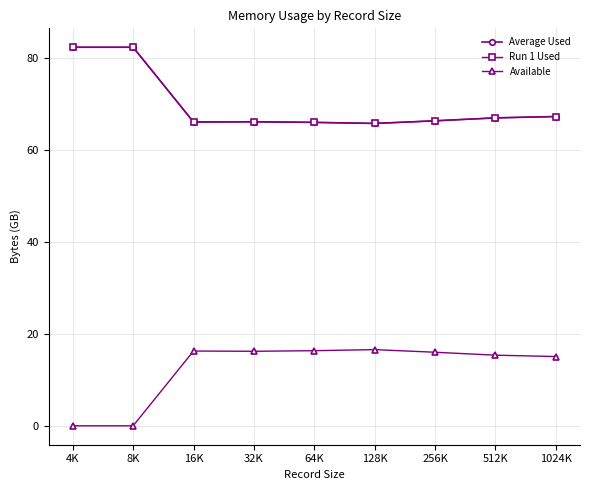

At which label does Average Used reach its peak?

8K